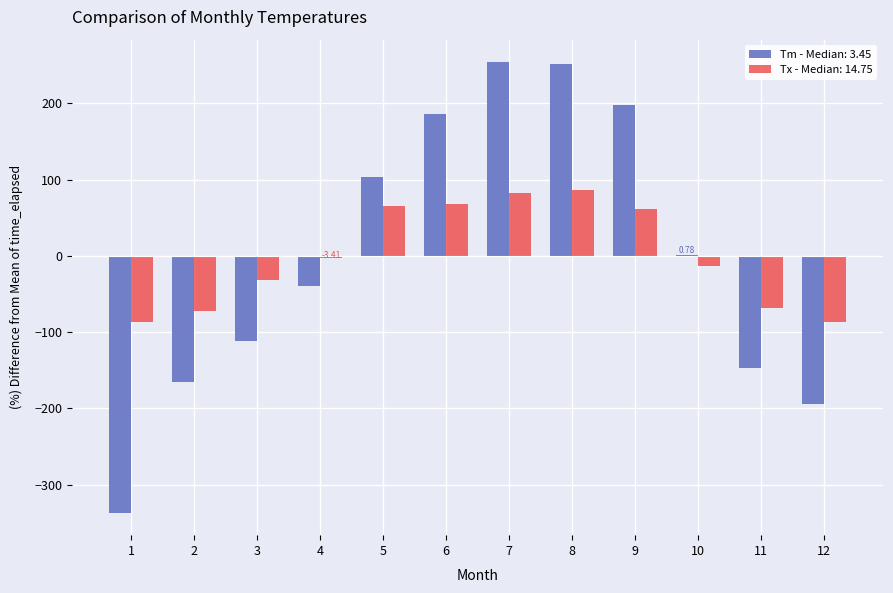

Rank the series by their maximum value, from lowest to highest.

Tx, Tm